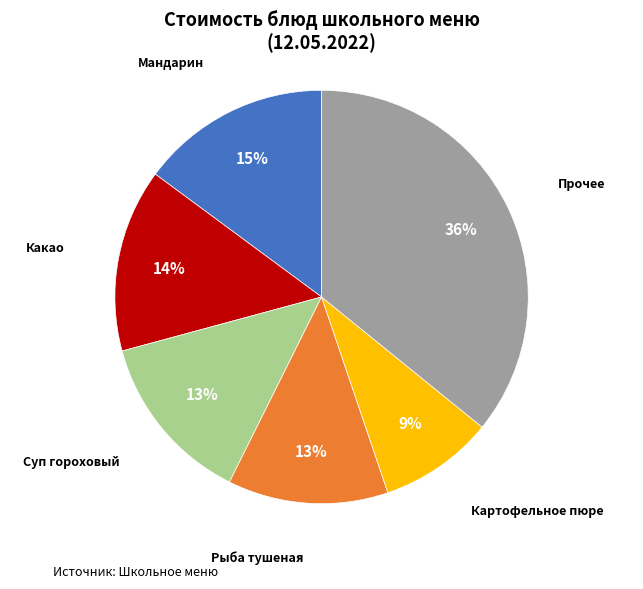

Does Мандарин account for over 50% of the chart?

No